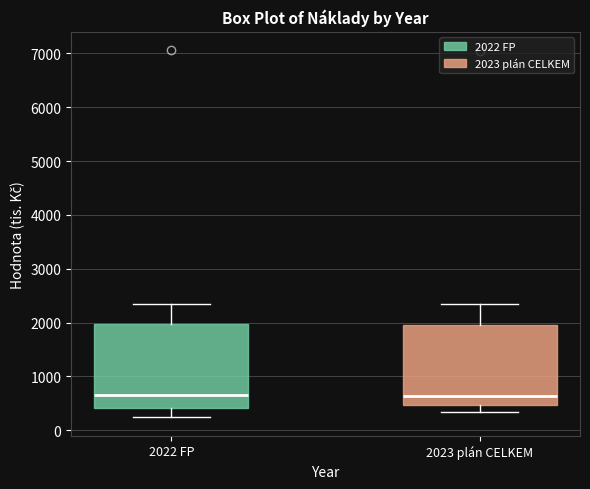

Reading left to right, transcribe this box plot: for each box, give where its median line is, the range the box spans, and where its two whiskers end, as read against the y-axis. The values are not printed on the chart, so give them approximately, as read against the axis.

2022 FP: median 700, box 400 to 2000, whiskers 200 to 2300
2023 plán CELKEM: median 600, box 500 to 1900, whiskers 300 to 2300